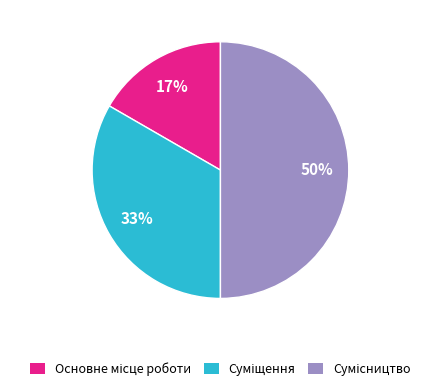

To the nearest percent, what is the average slice percentage?

33%